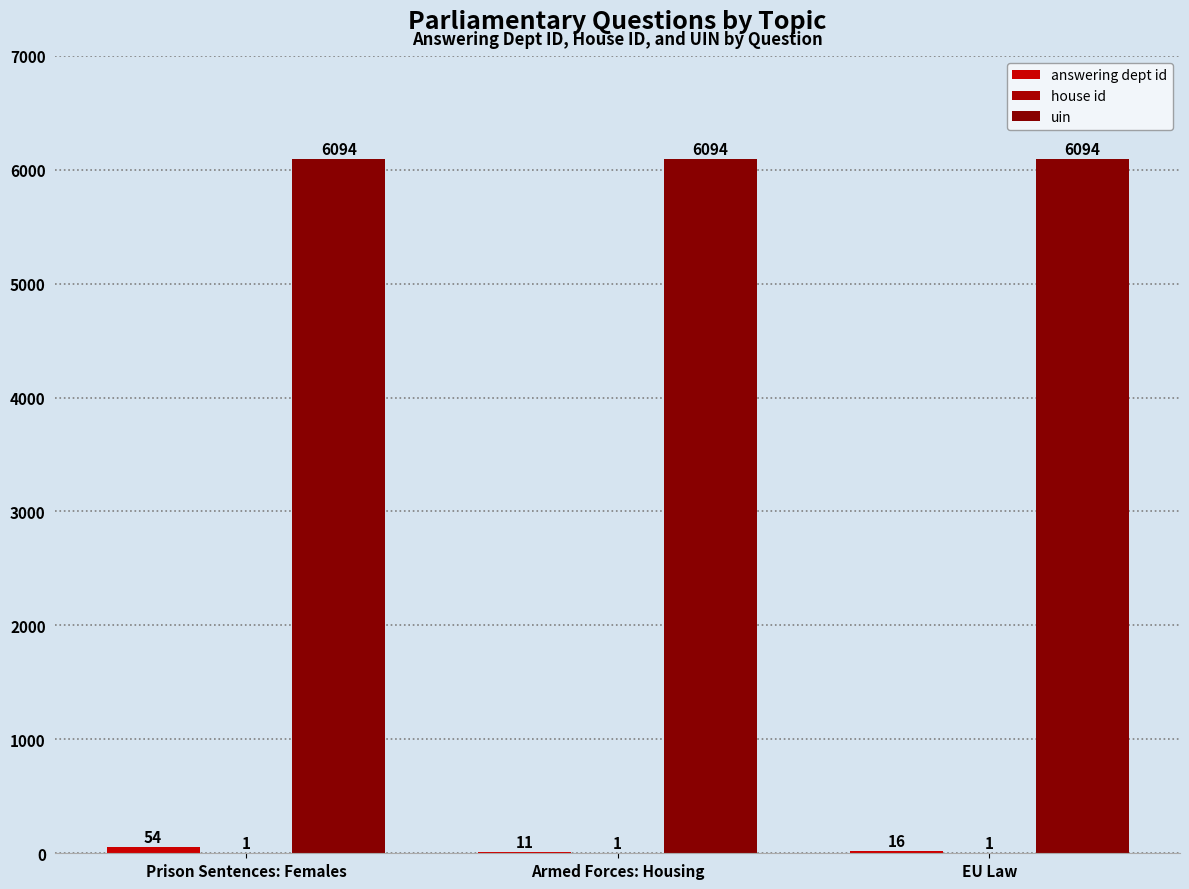

What is the difference between the answering dept id values at EU Law and Armed Forces: Housing?

5